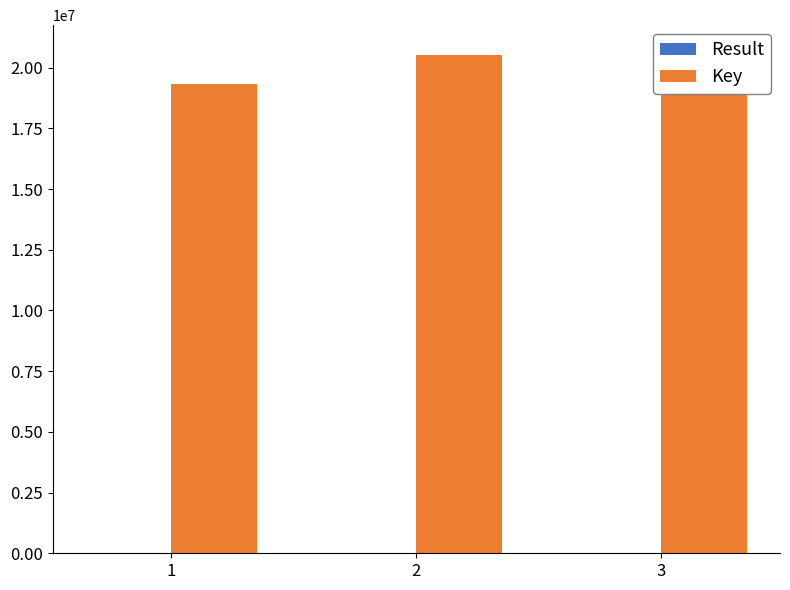

How many data points in Result are less than 2?

1